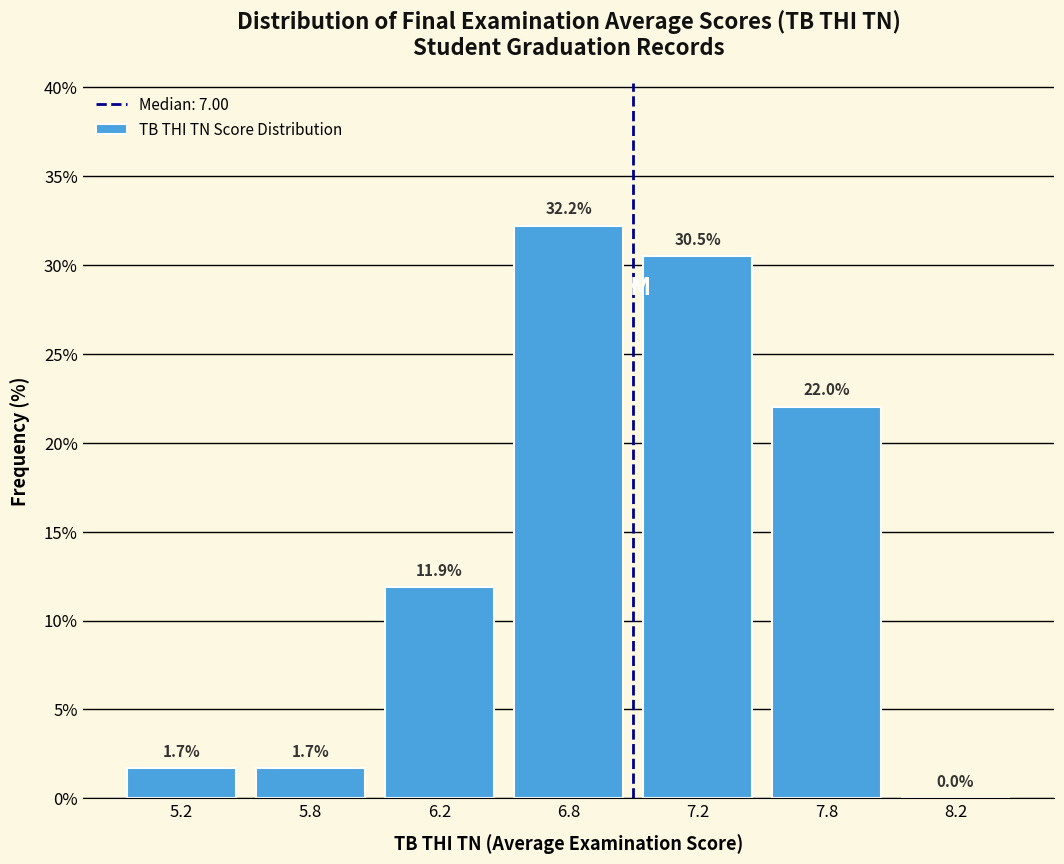

Reading left to right, list all the values displayed in this chart.

5.2=1.7	5.8=1.7	6.2=11.9	6.8=32.2	7.2=30.5	7.8=22.0	8.2=0.0